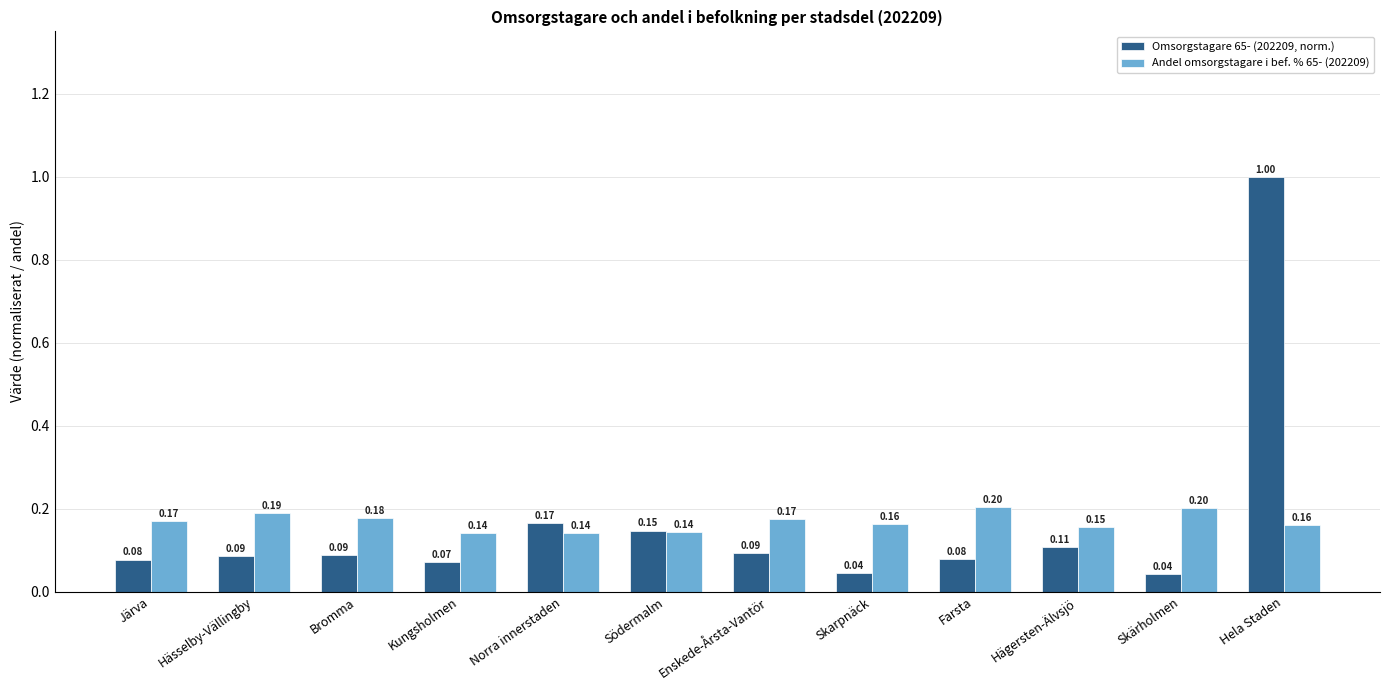

Does the chart contain any negative values?

No